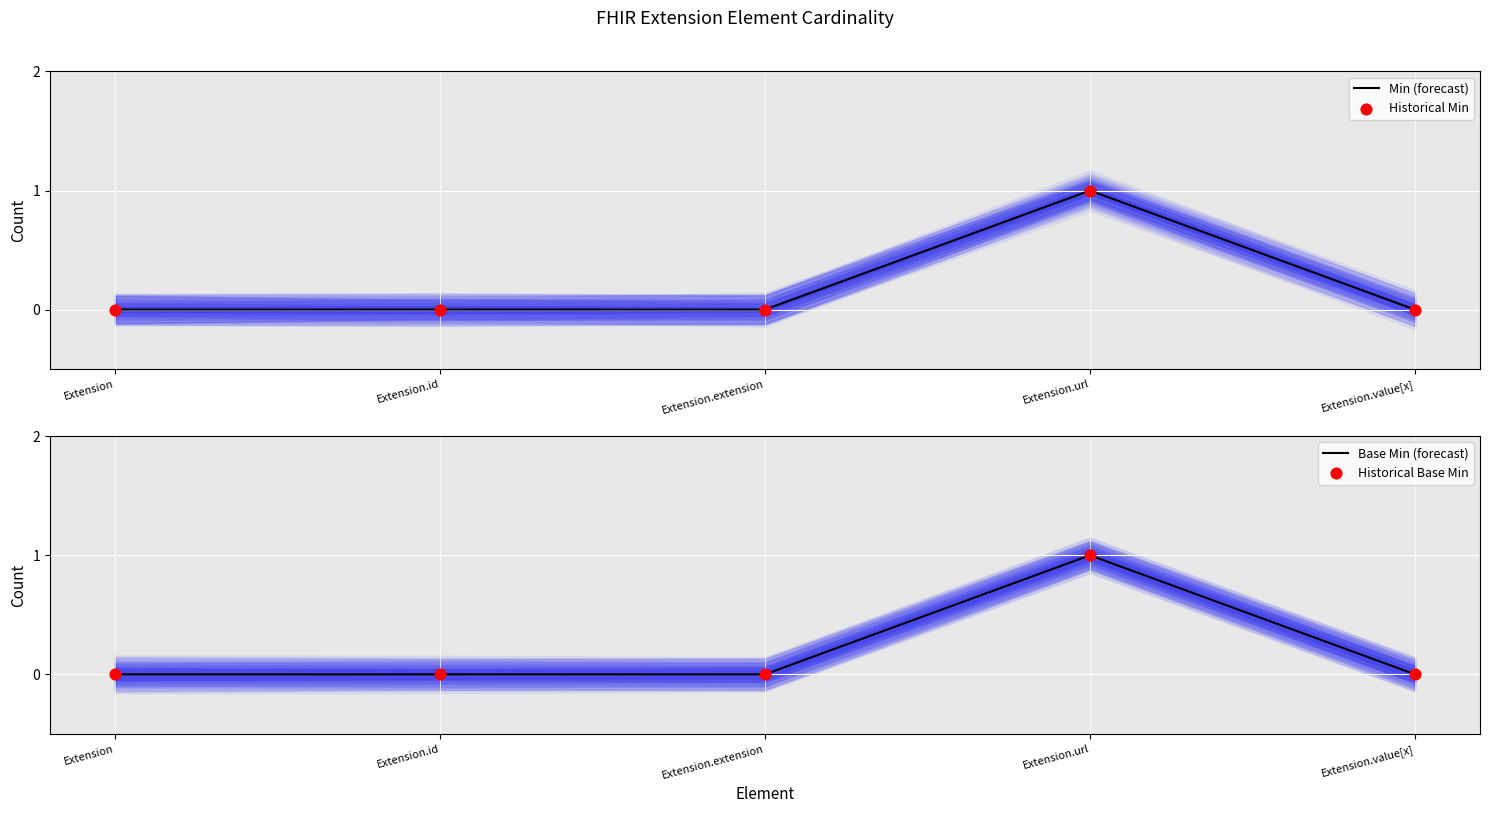

Which series has the largest total across all categories?

Min (forecast)